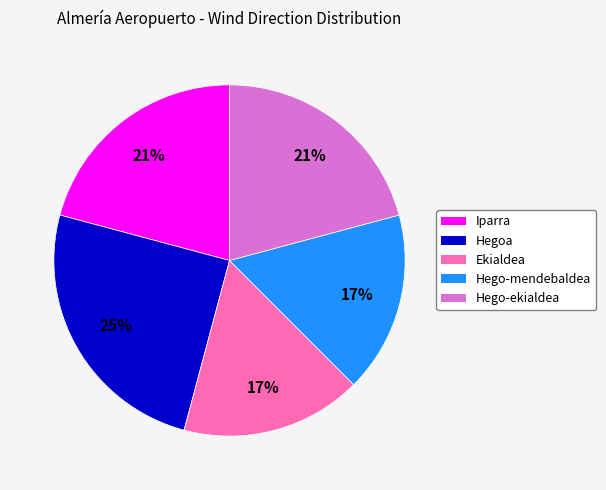

Is Hegoa the majority of the pie?

No